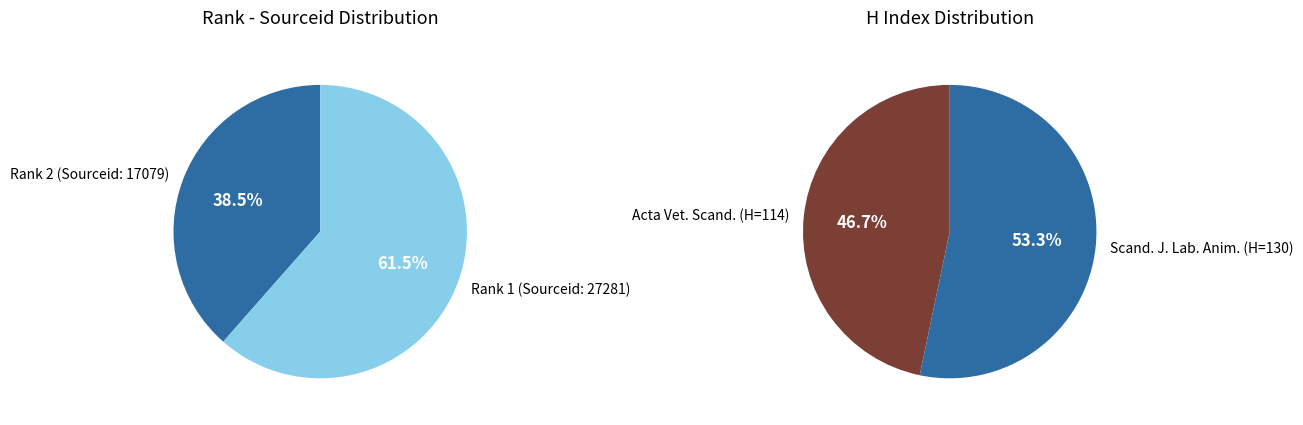

Do Scandinavian Journal of Laboratory Animal Science and Acta Veterinaria Scandinavica together represent more than half of the pie?

Yes